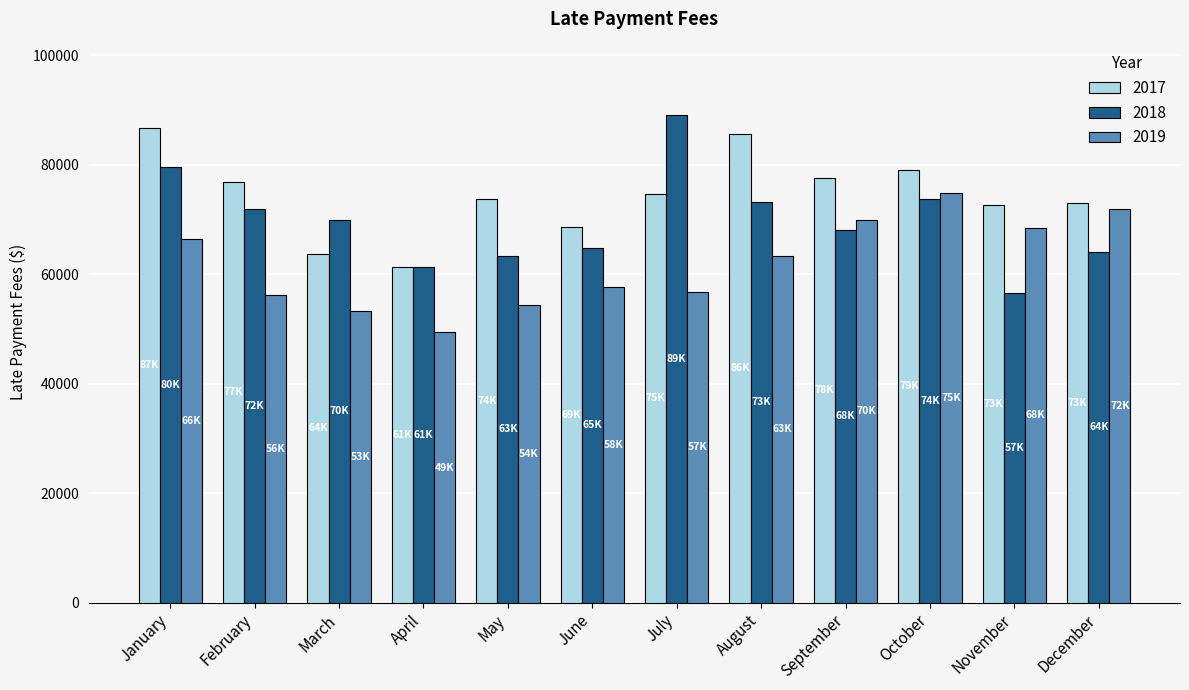

Is the value of 2019 at February greater than the value of 2017 at June?

No